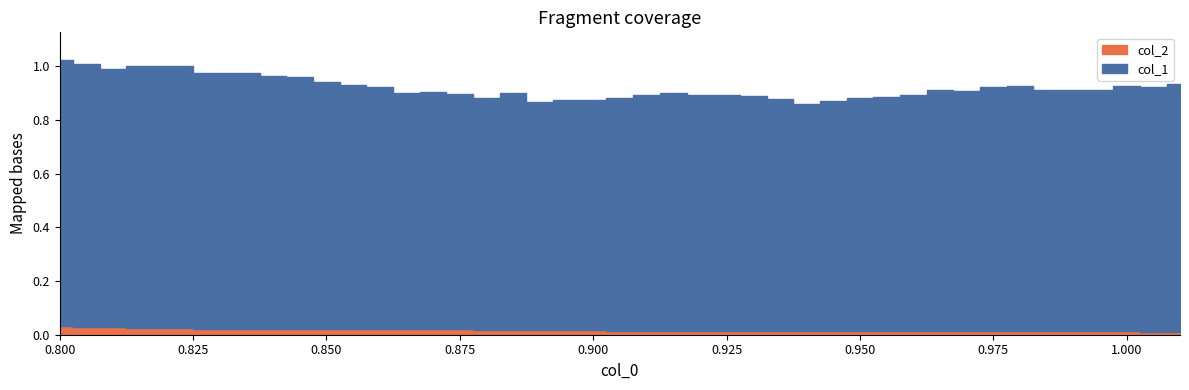

Which series changed the most between 6 and 25?

col_1